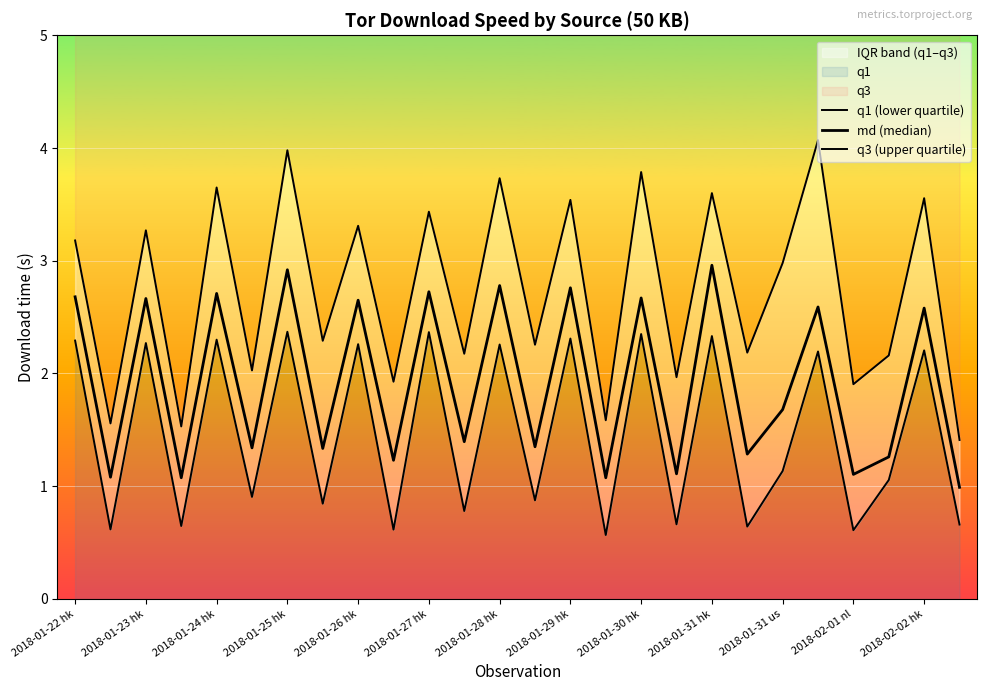

At which label does q3 (upper quartile) reach its peak?

21